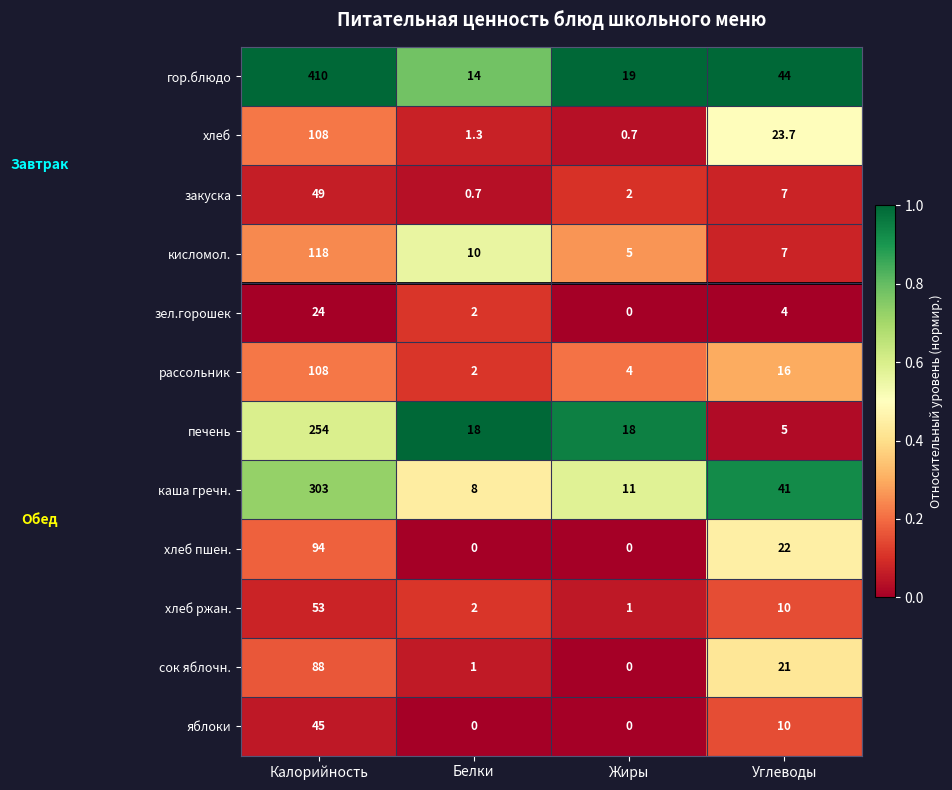

What is the difference between the закуска values at Углеводы and Калорийность?

42.0